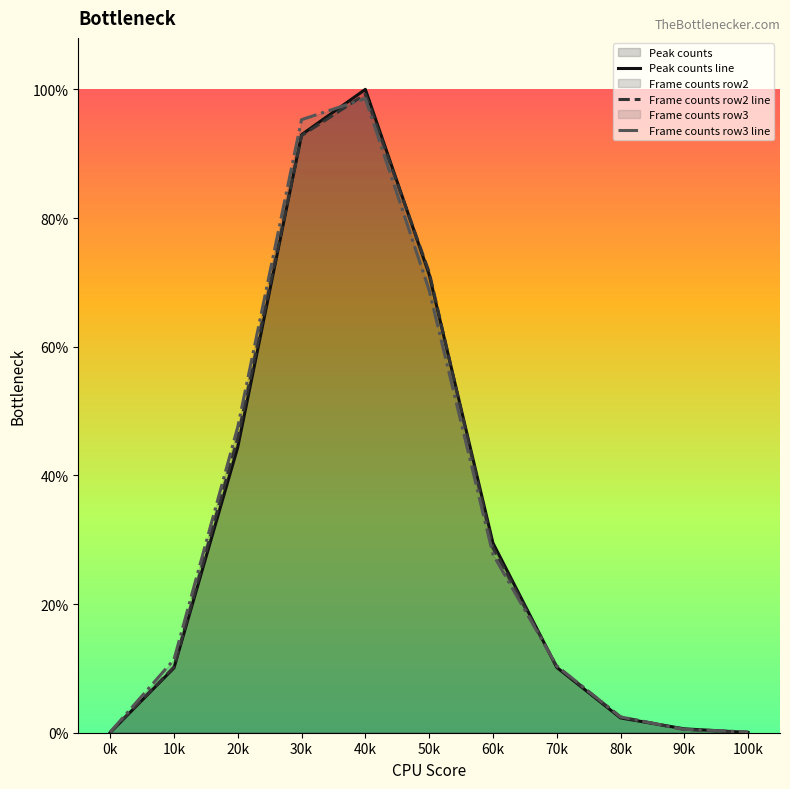

Which series changed the most between 10k and 20k?

Frame counts row3